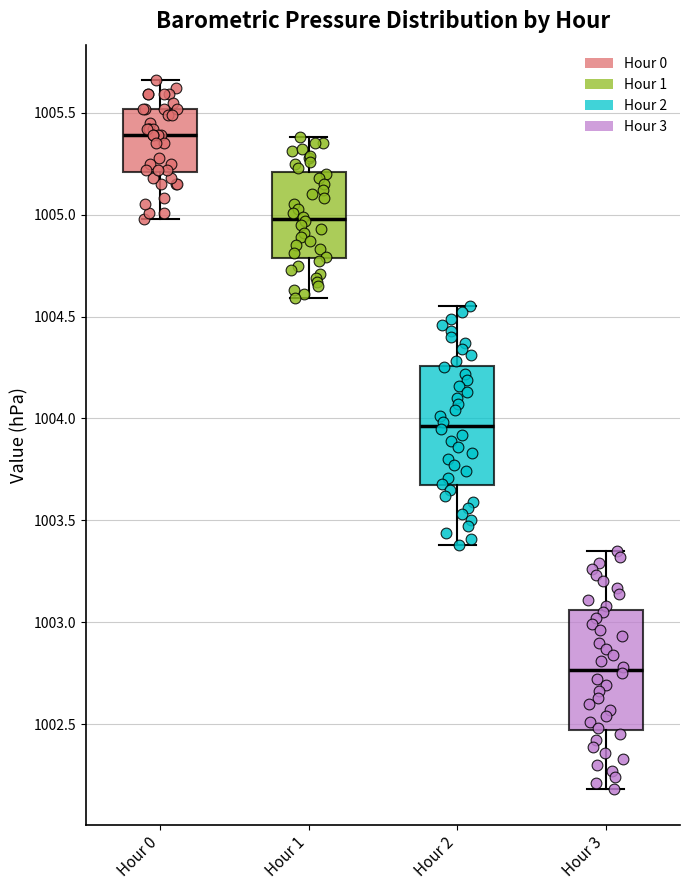

Where is the lower edge of the box for Hour 3 on the y-axis? The values are not printed on the chart, so give them approximately, as read against the axis.

1002.45